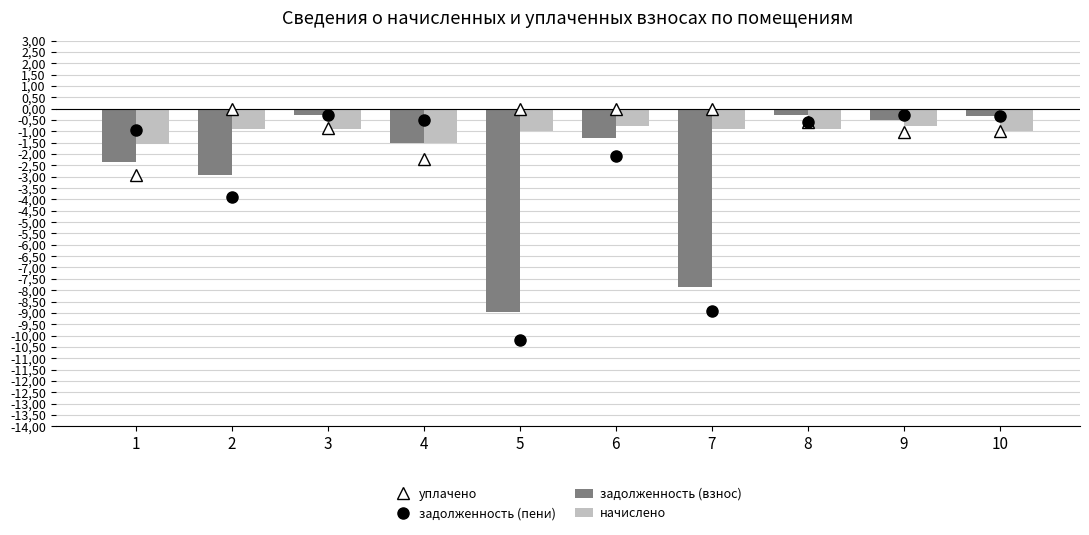

At which category is the sum across all series the highest?

3